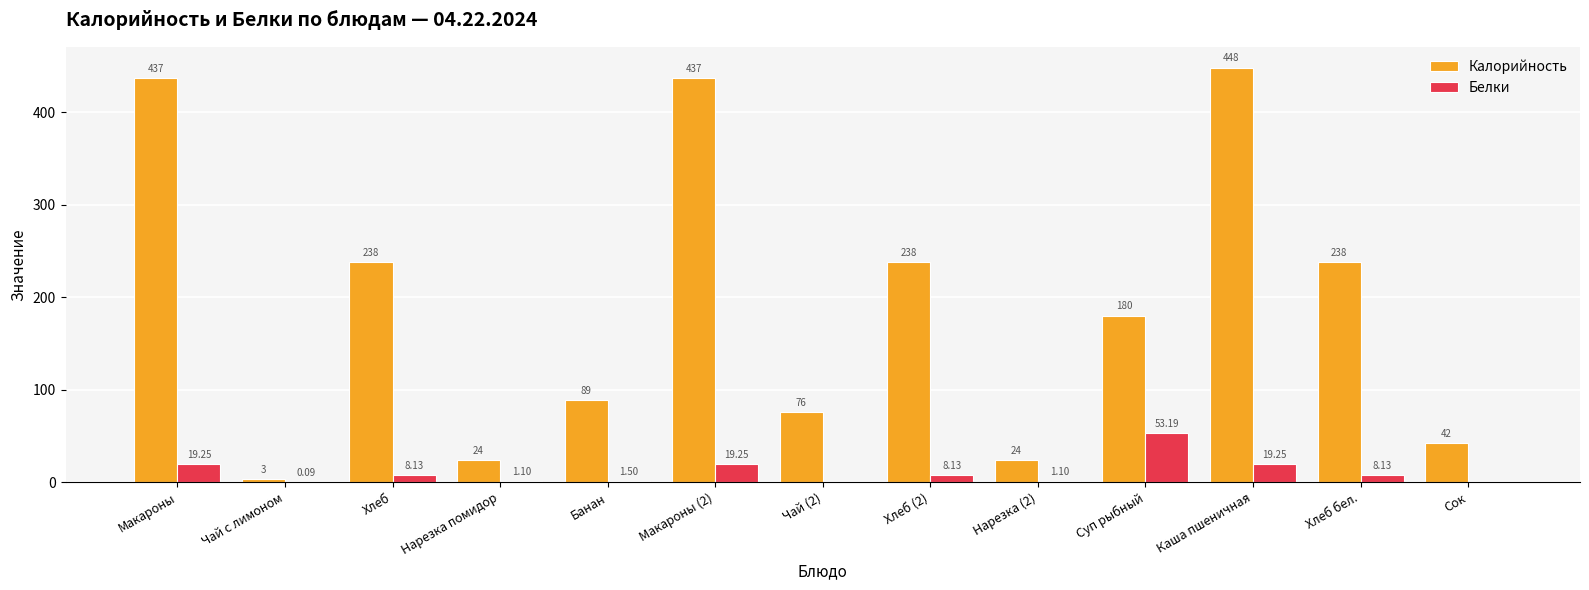

What is the total value across all series at Нарезка помидор?

25.1